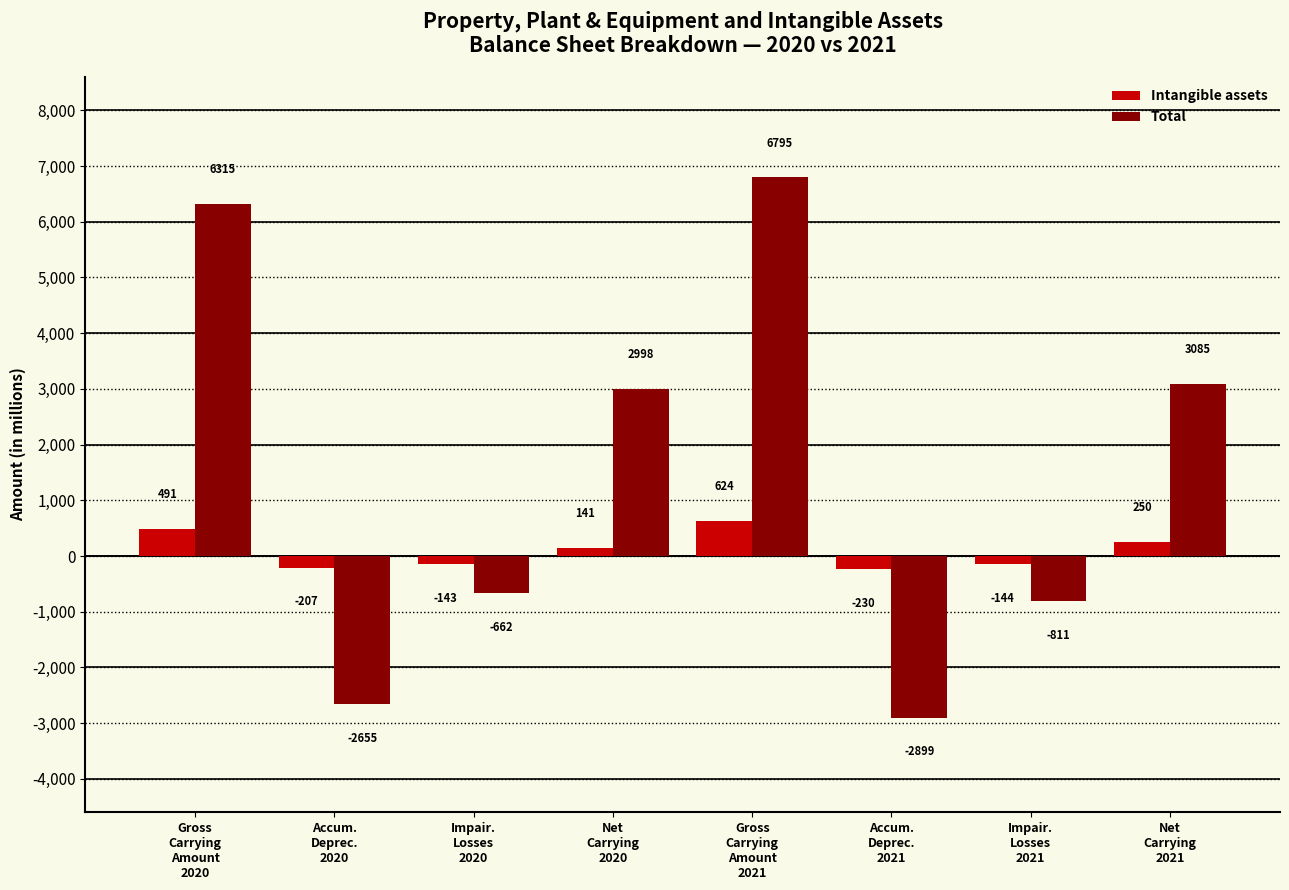

Rank the series at Net
Carrying
2021 from lowest to highest value.

Intangible assets, Total